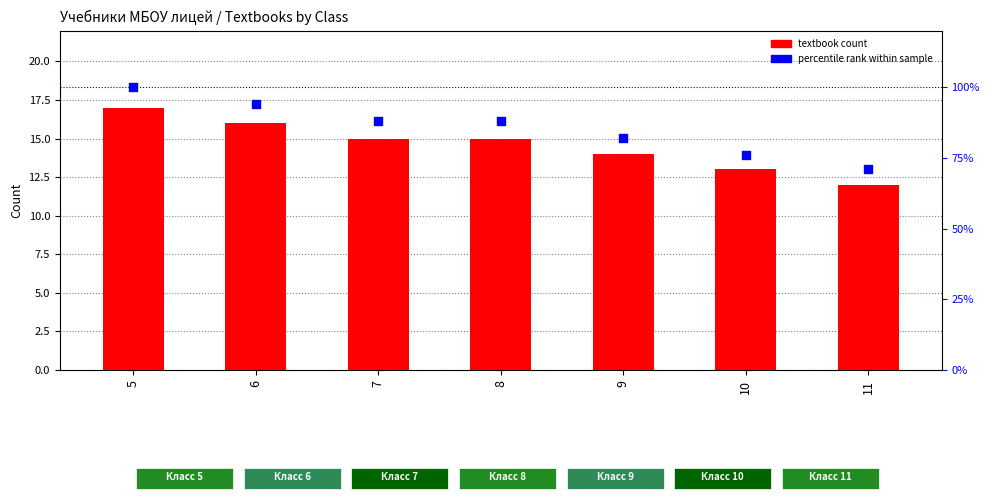

At which category is the sum across all series the highest?

5